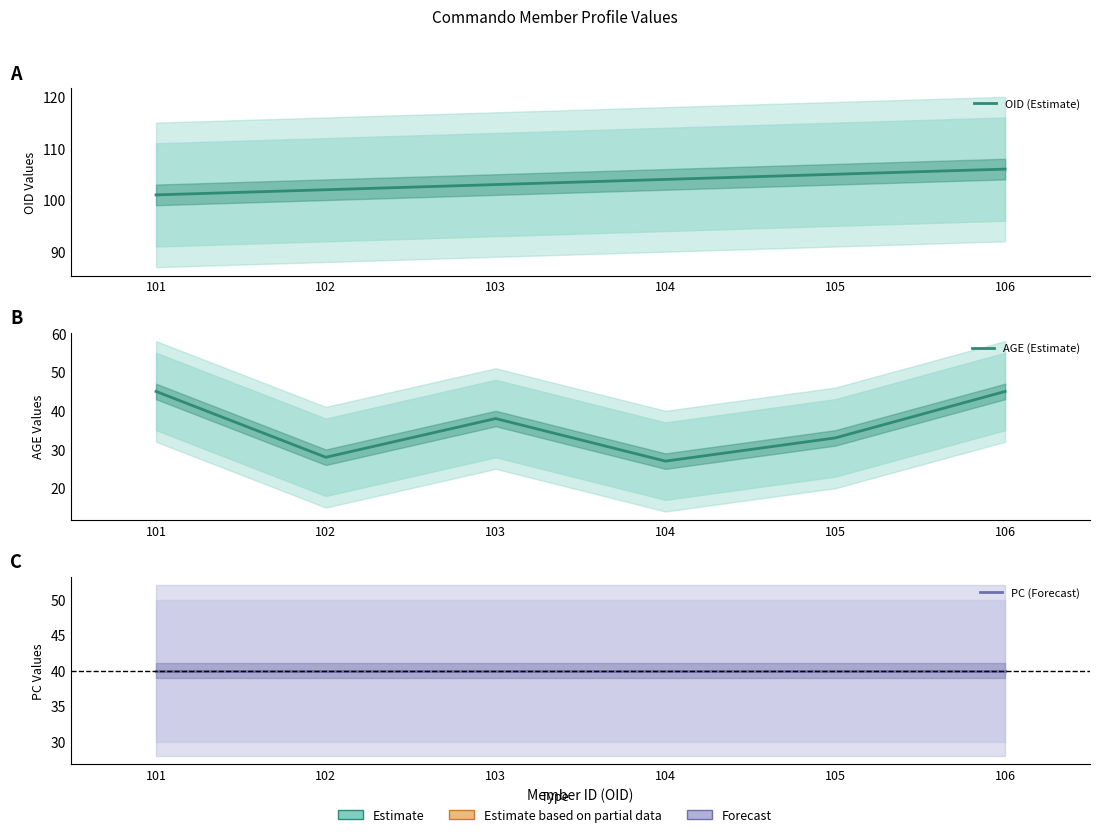

Is the value of AGE (Estimate) at 106 greater than the value of PC (Forecast) at 102?

Yes